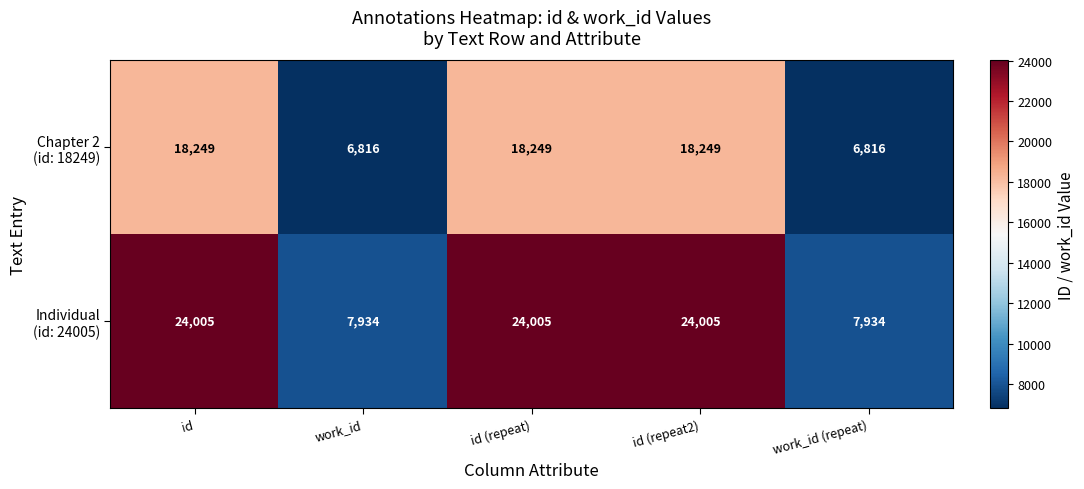

What is the total value across all series at id?

42254